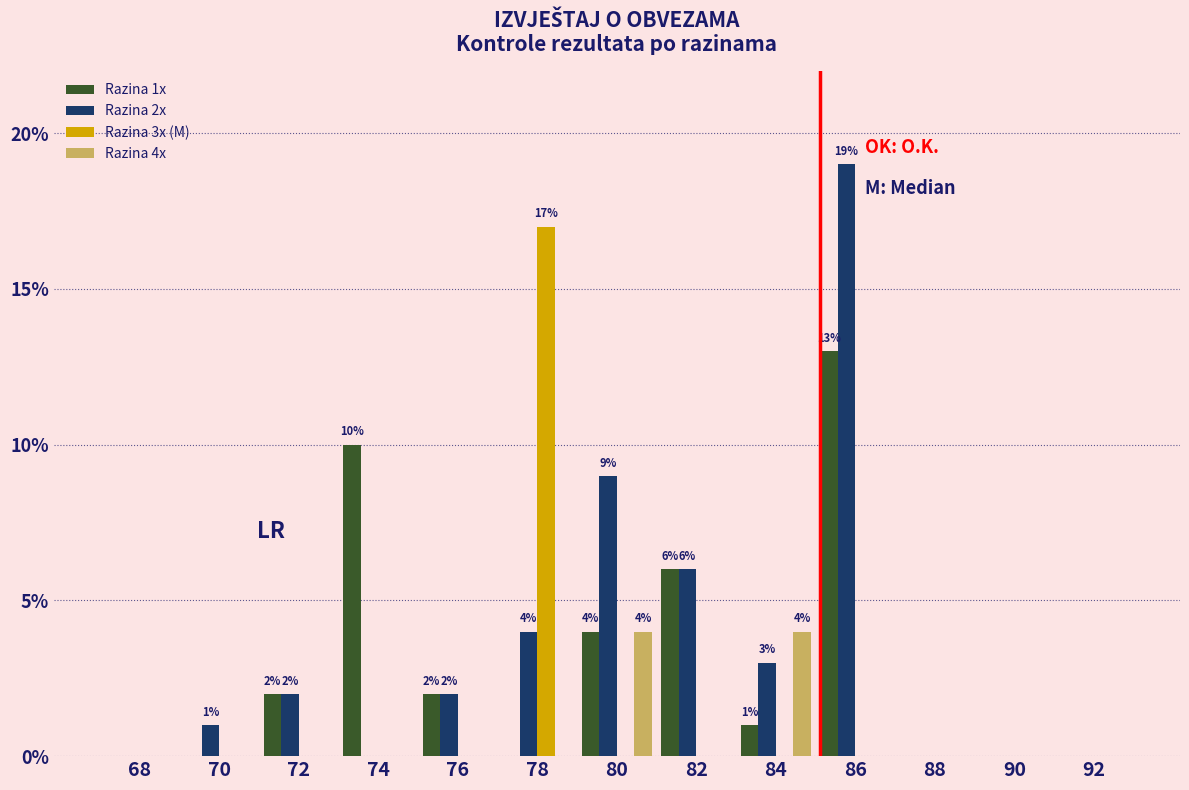

Between 78 and 80, which series saw the biggest shift?

Razina 3x (M)